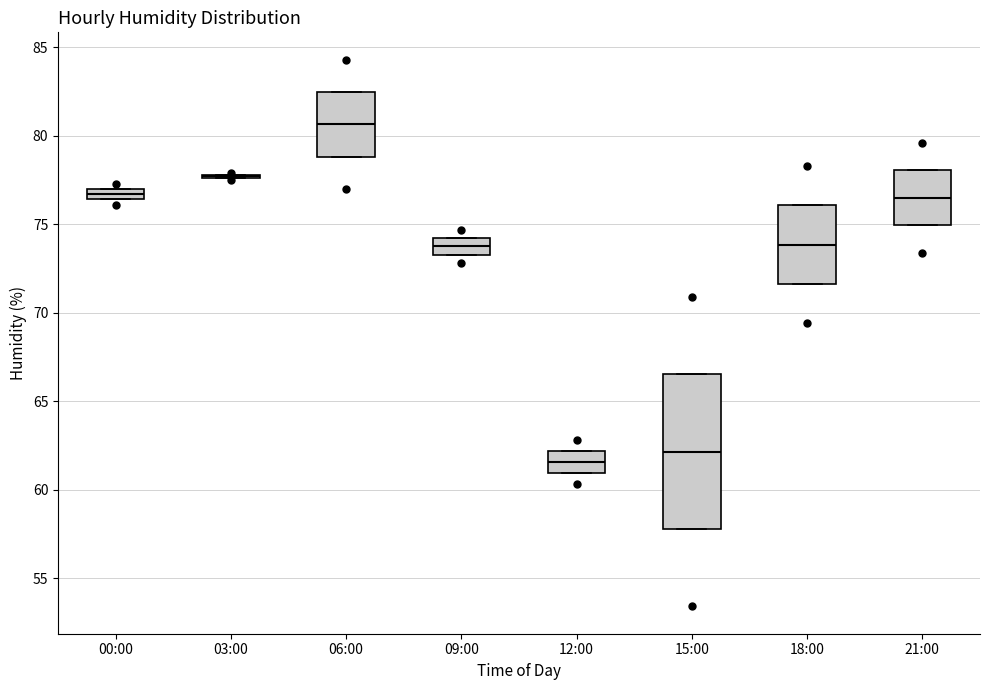

Which box is the tallest, from its lower edge to its upper edge?

15:00